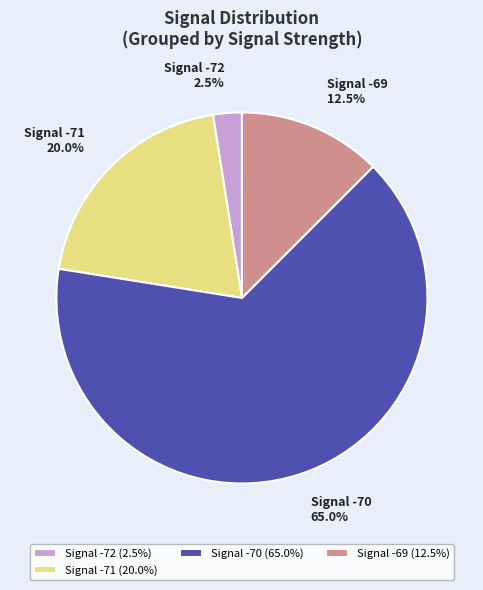

How many slices are in this pie chart?

4